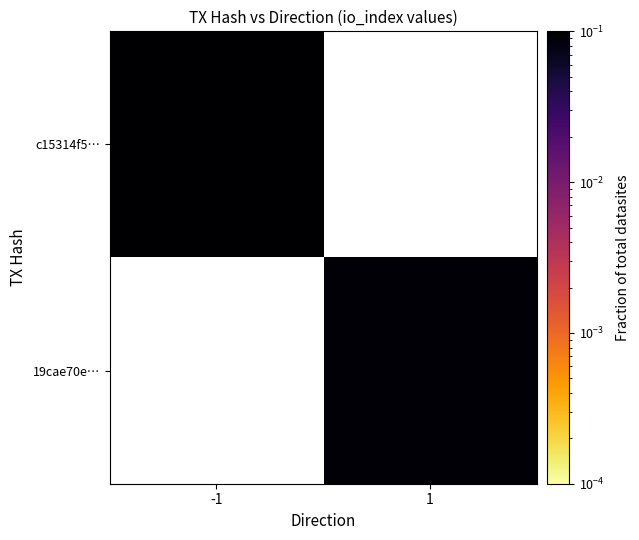

What value does the c15314f5… series have at -1?

0.9